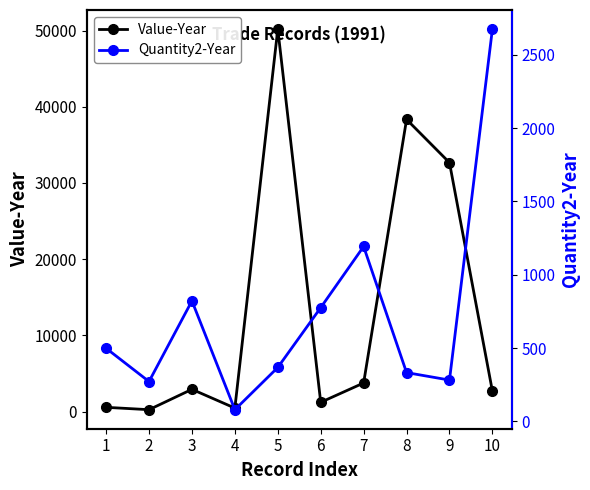

How many lines are shown in the chart?

2